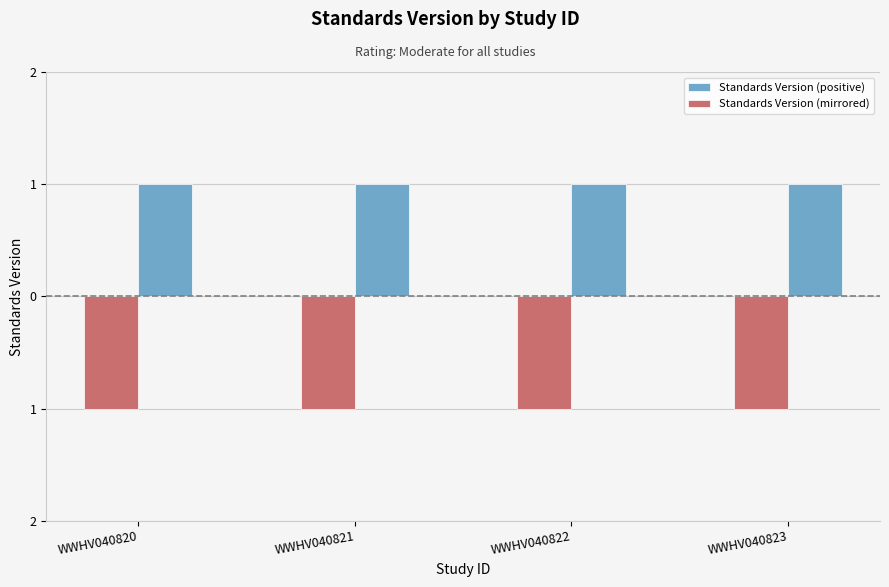

Which series has the largest total across all categories?

Standards Version (positive)